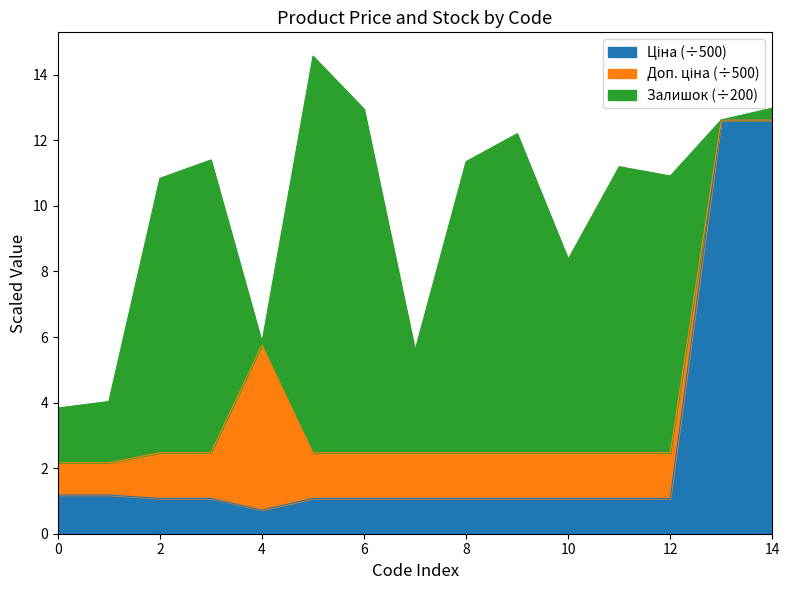

Does the chart have visible grid lines?

No